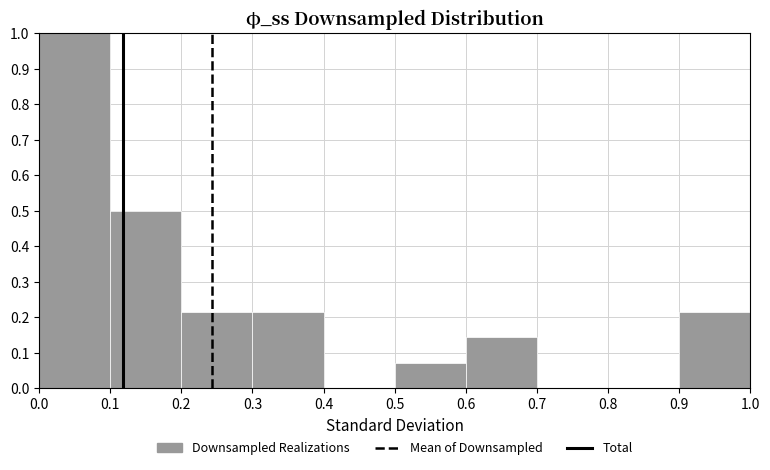

Reading left to right, transcribe this chart: for each bar, give the range it covers on the x-axis and its height. The values are not printed on the chart, so give them approximately, as read against the axis.

0.0 to 0.1: 1.00
0.1 to 0.2: 0.50
0.2 to 0.3: 0.21
0.3 to 0.4: 0.21
0.4 to 0.5: 0
0.5 to 0.6: 0.07
0.6 to 0.7: 0.14
0.7 to 0.8: 0
0.8 to 0.9: 0
0.9 to 1.0: 0.21